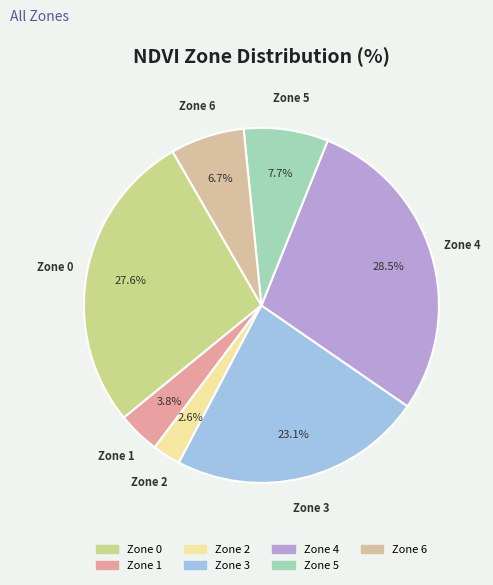

Rank the categories by value from highest to lowest.

Zone 4, Zone 0, Zone 3, Zone 5, Zone 6, Zone 1, Zone 2